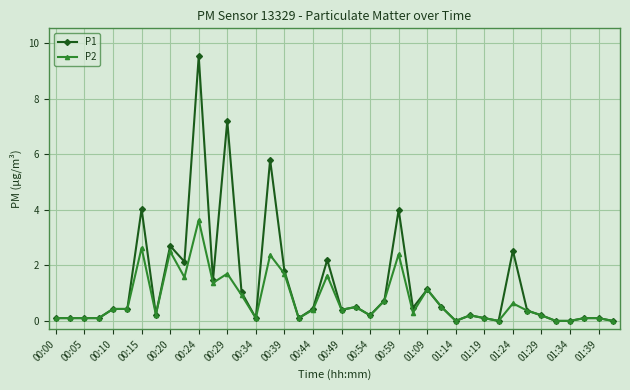

True or false: P1 has more than 2 interior local peaks.

True